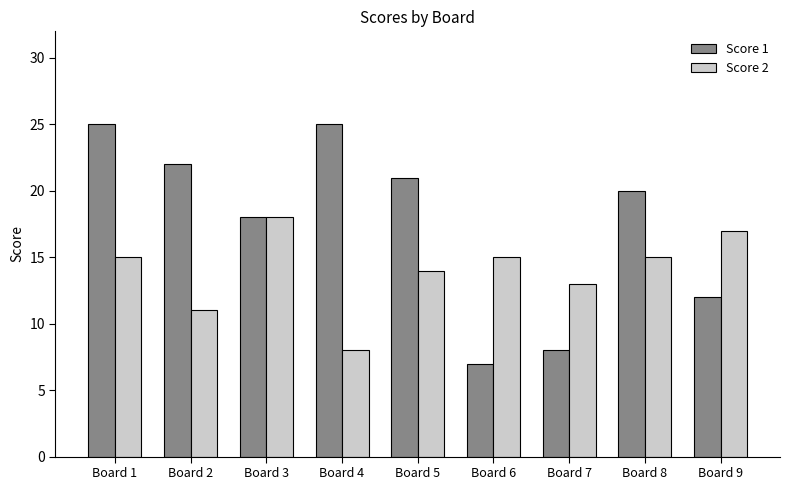

What is the sum of the Score 1 values at Board 9 and Board 5?

33